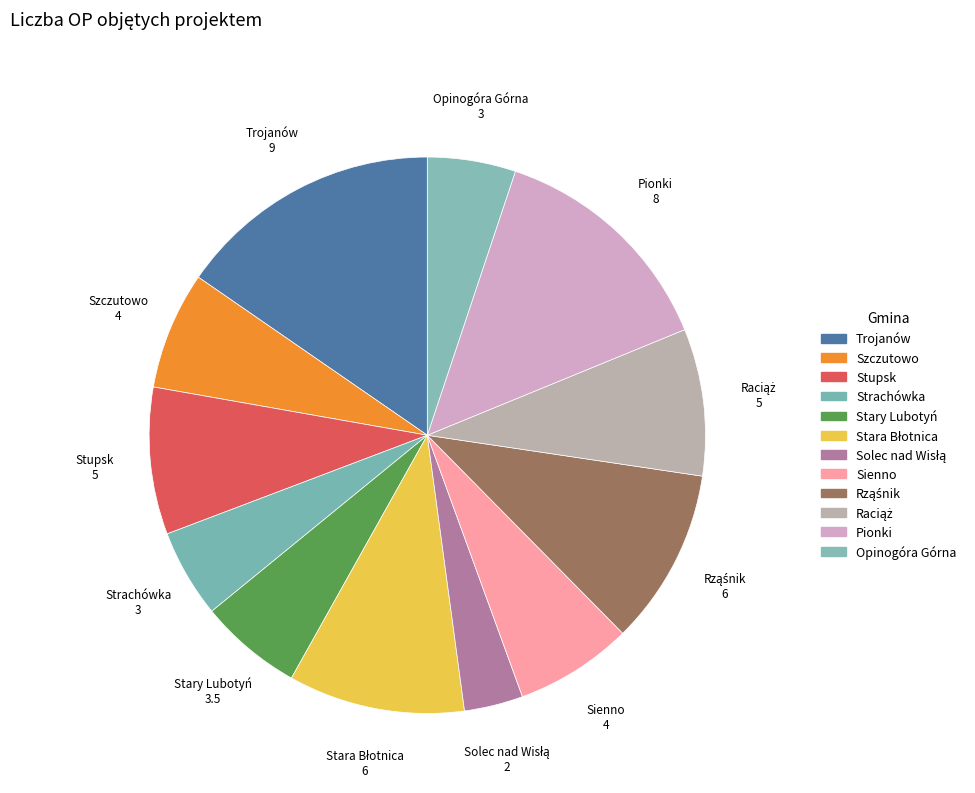

Which has a higher value, Strachówka or Pionki?

Pionki